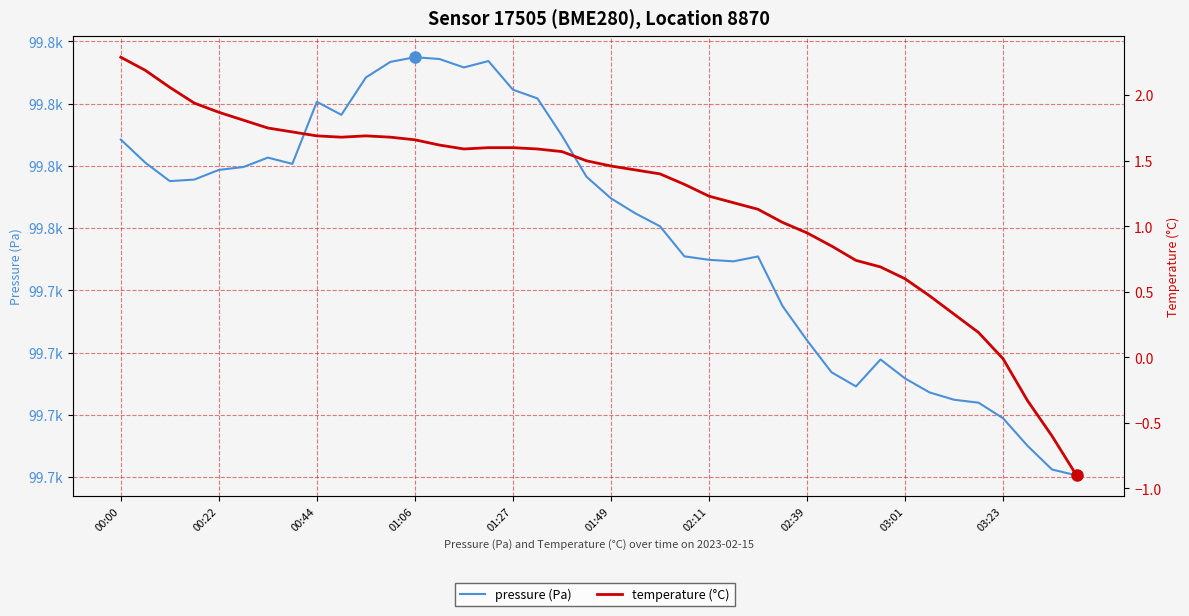

True or false: temperature (°C) and pressure (Pa) cross at least once.

False